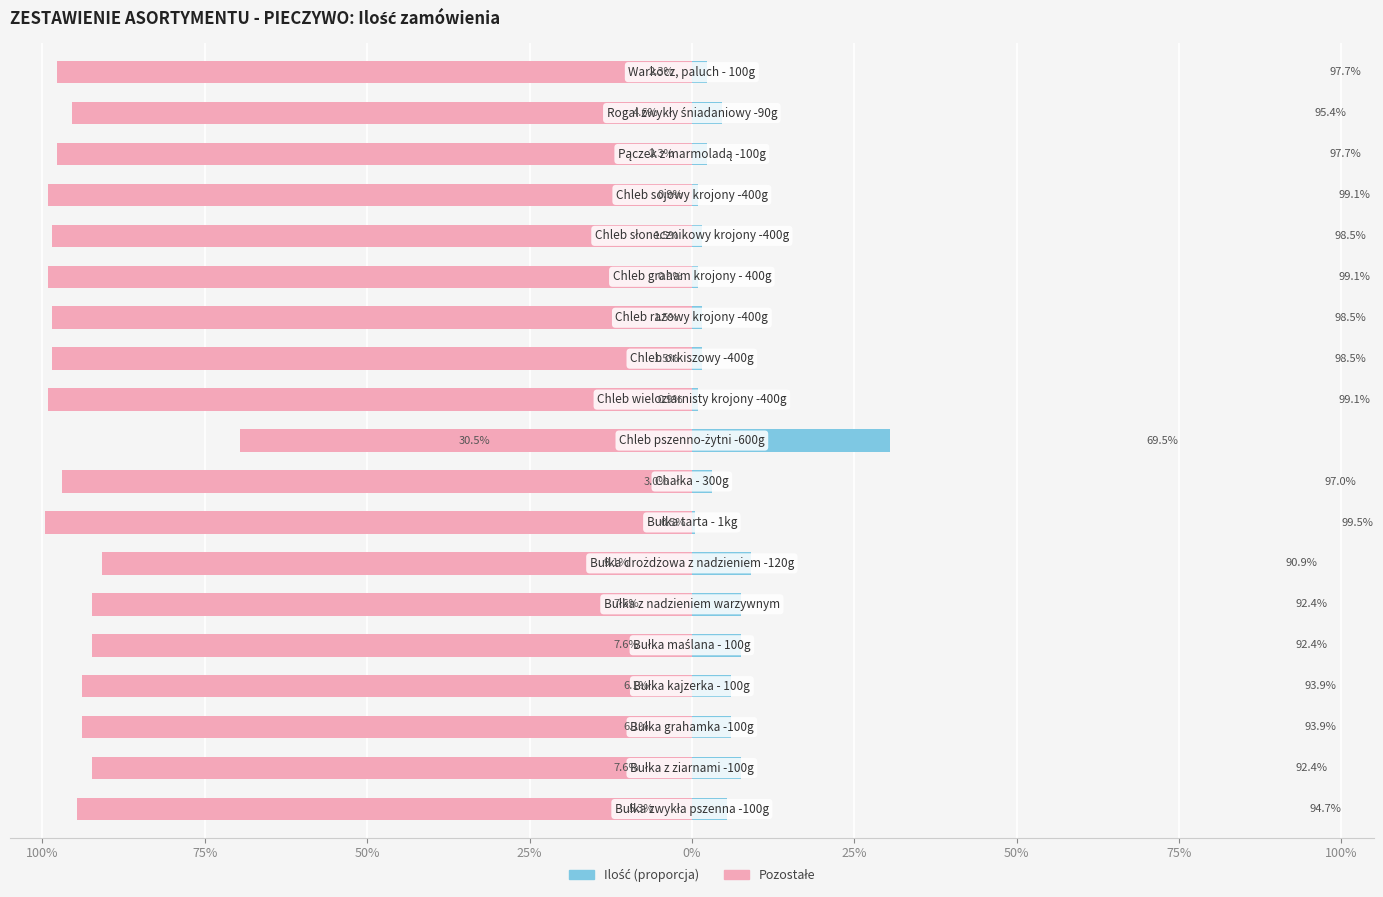

What is the value of the Complement bar at the 14th from the left?

-99.1